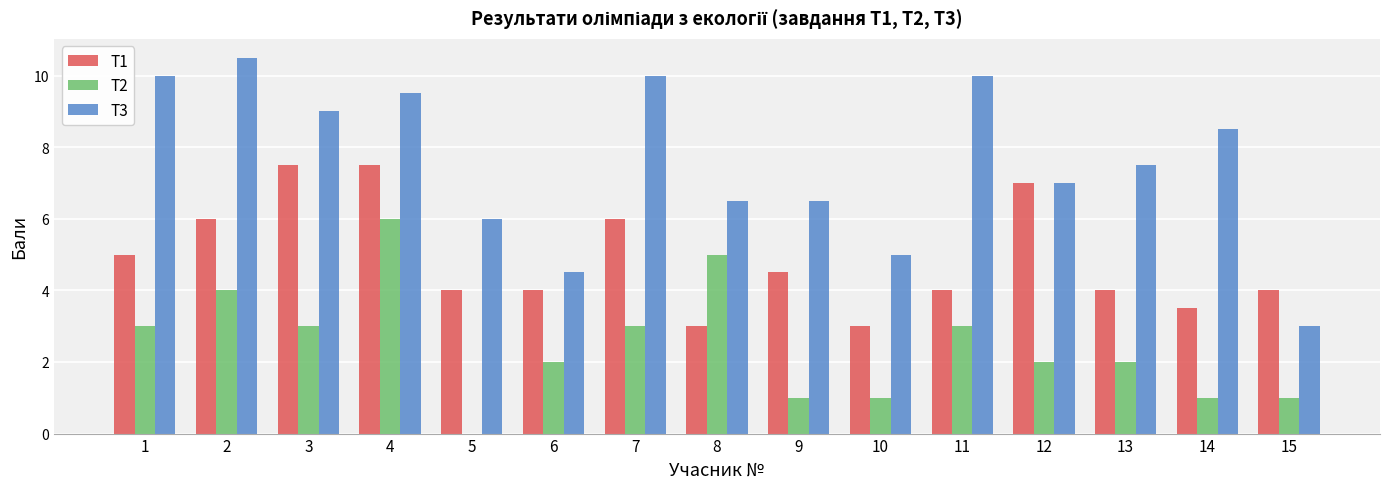

The T1 series shows 4.0 at 6. True or false?

True